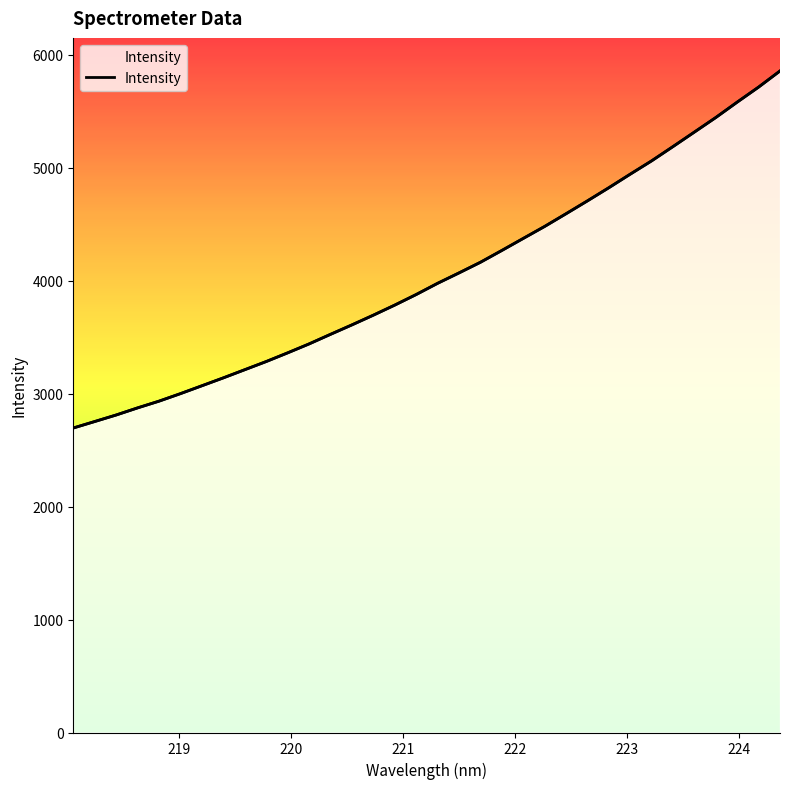

Does the chart display data point markers on the line(s)?

No